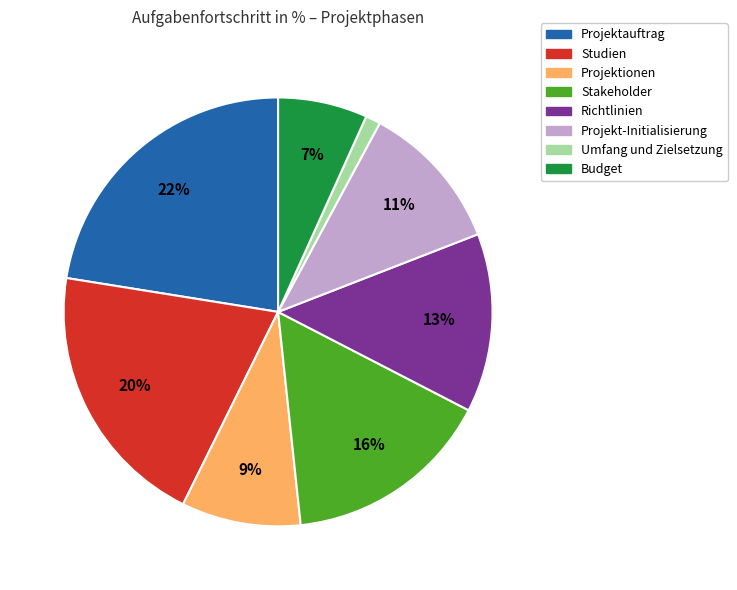

Combined, do Stakeholder and Studien account for over 50%?

No